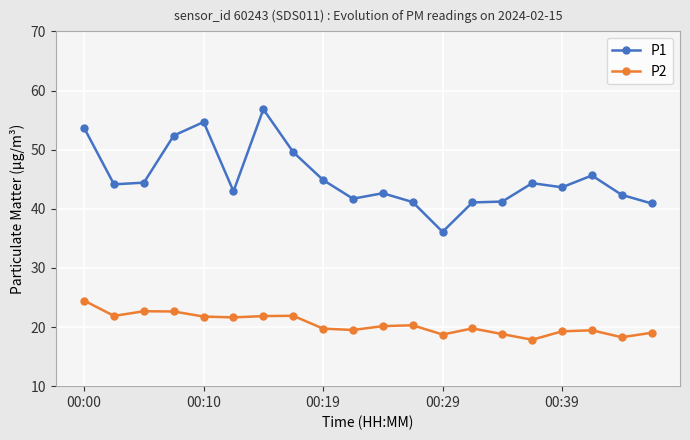

True or false: P2 and P1 intersect in this chart.

False